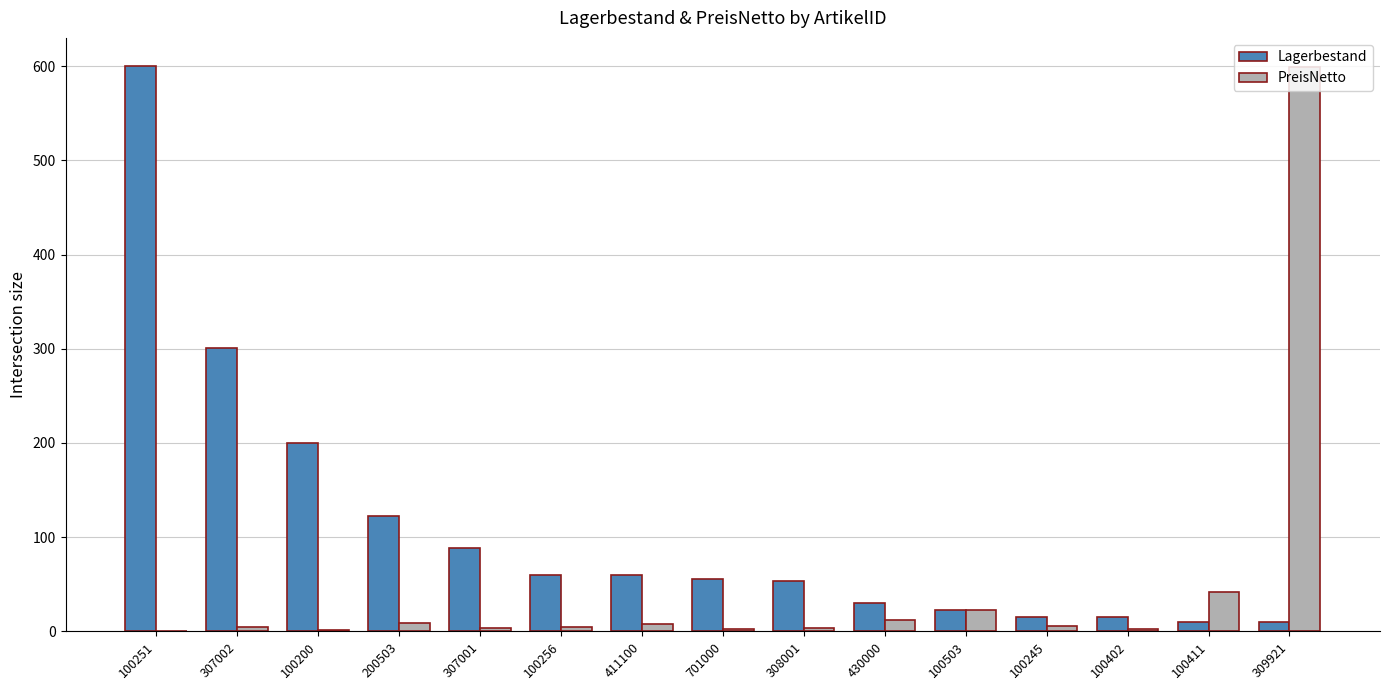

The value of PreisNetto at 309921 is 599.0. True or false?

True